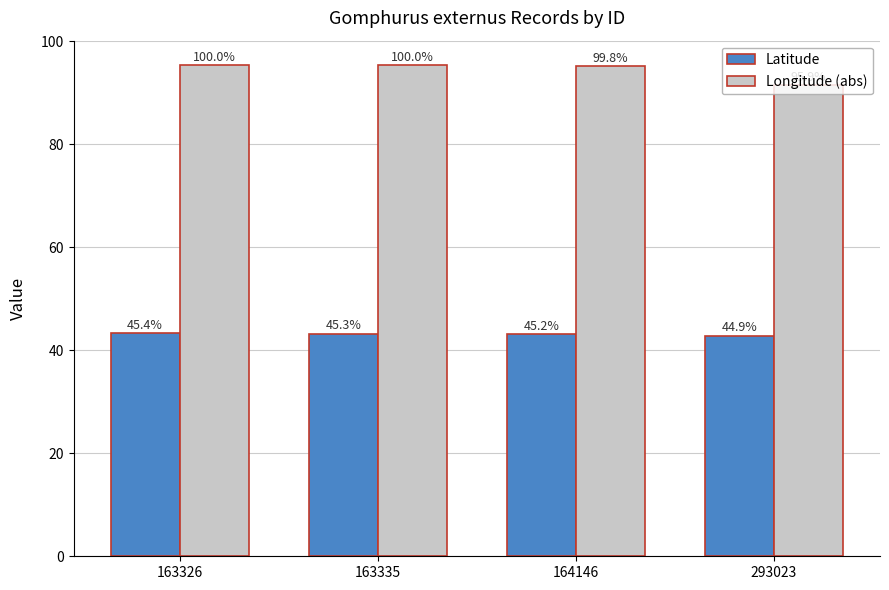

What are all the series names shown in the legend?

Latitude, Longitude (abs)